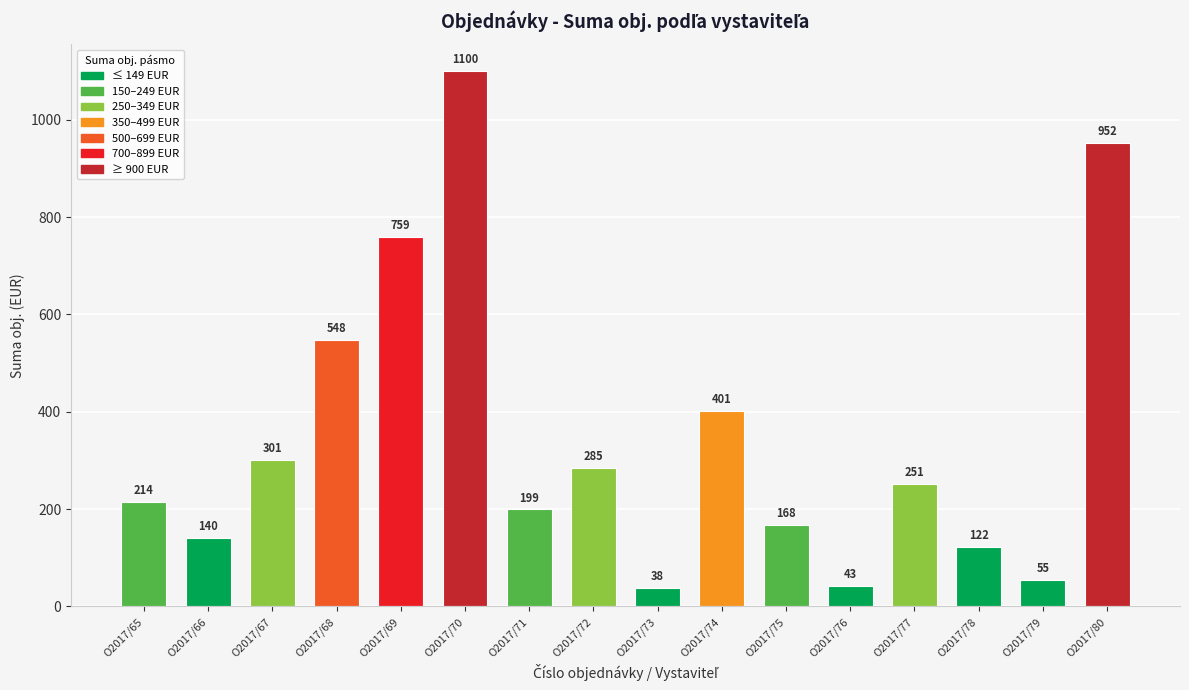

What is the average value?

348.5